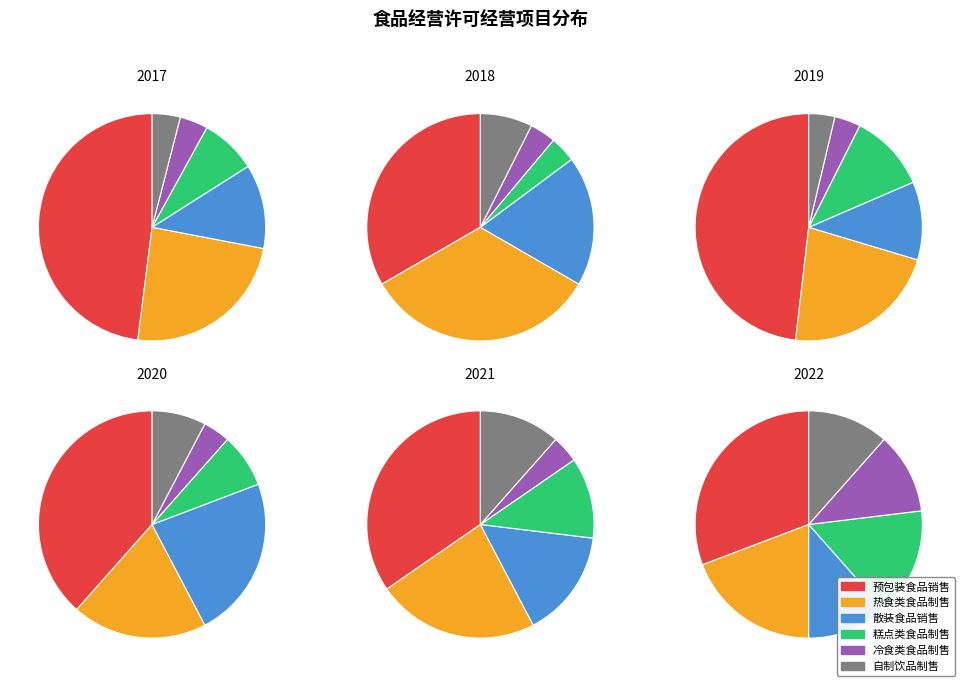

To the nearest percent, what is the difference between the largest and smallest slice percentages?

35%